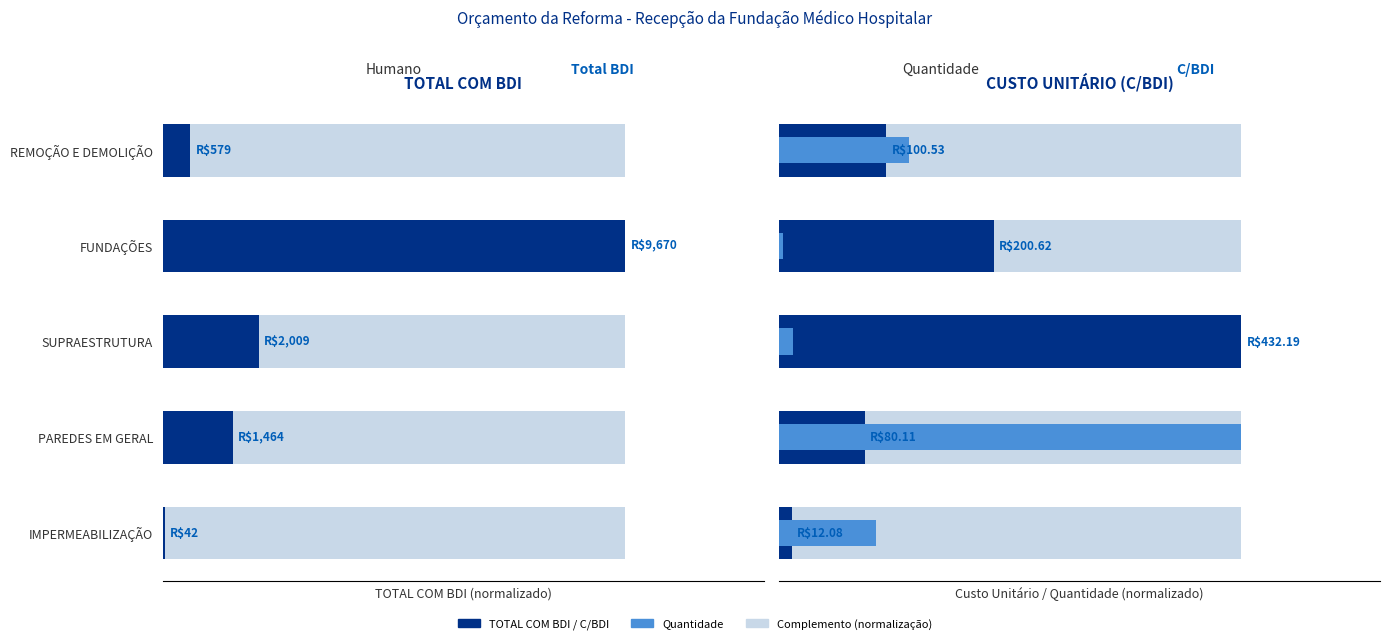

What is the difference between the highest and lowest values at PAREDES EM GERAL?

84.9